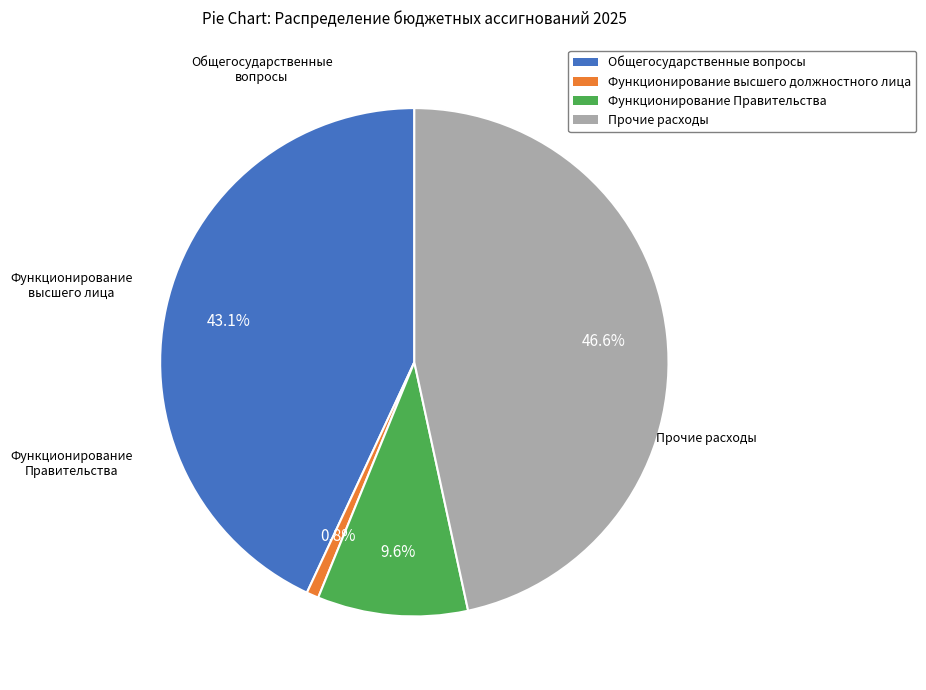

Is there any slice that represents more than half of the pie?

No